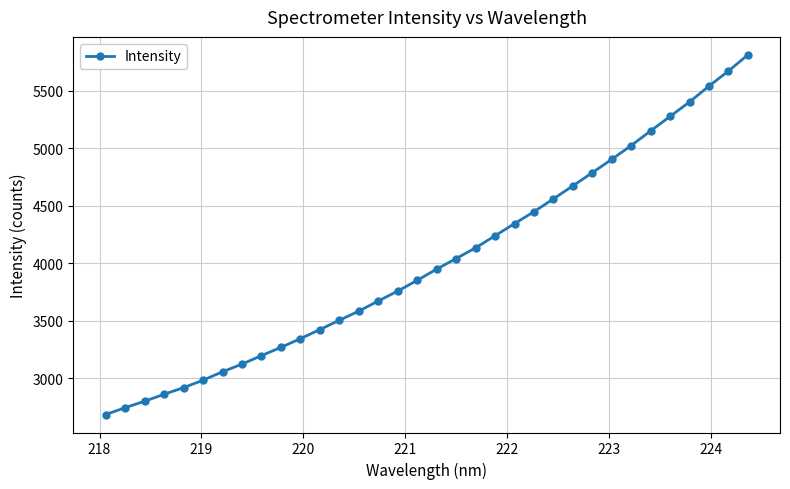

What is the sum of all values?

136723.6